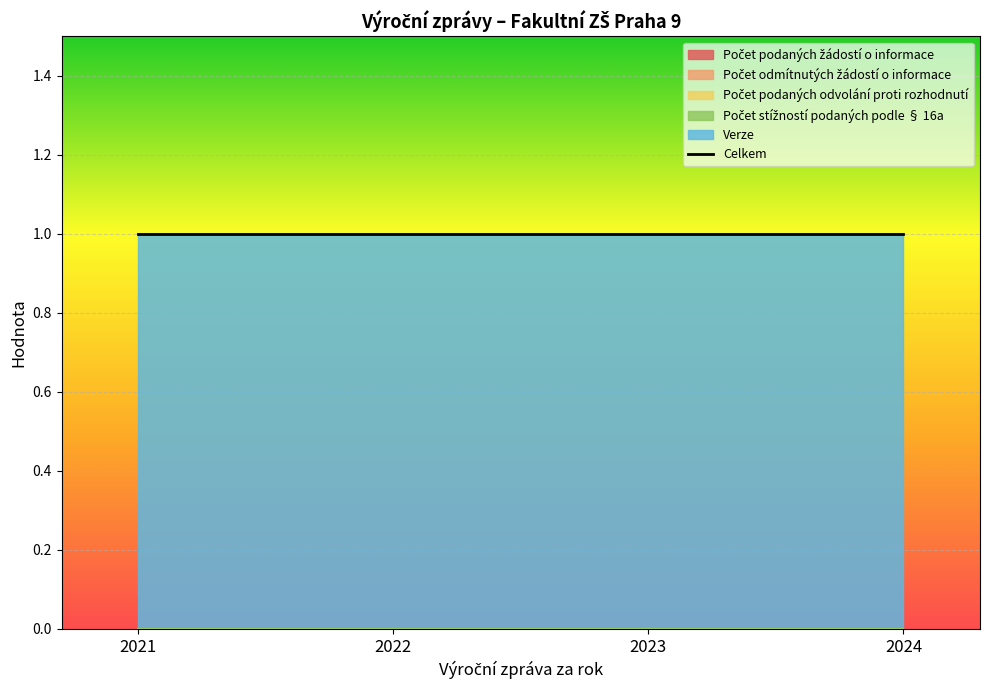

Is it true that Počet podaných žádostí o informace equals 0 at 2021?

True